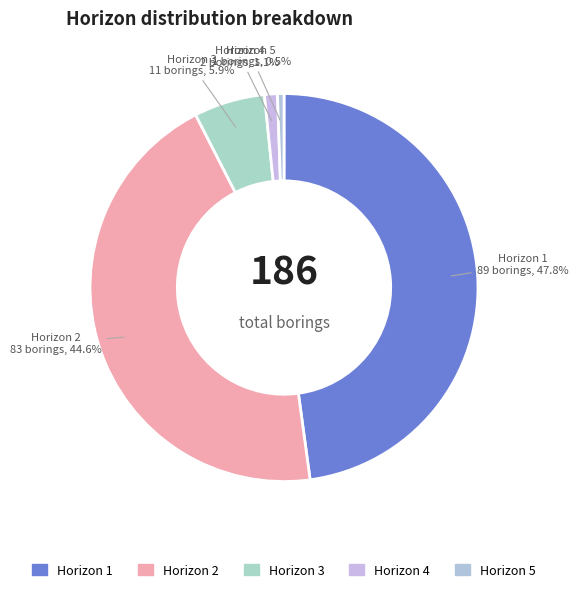

How much of the chart is everything except Horizon 3?

94.1%